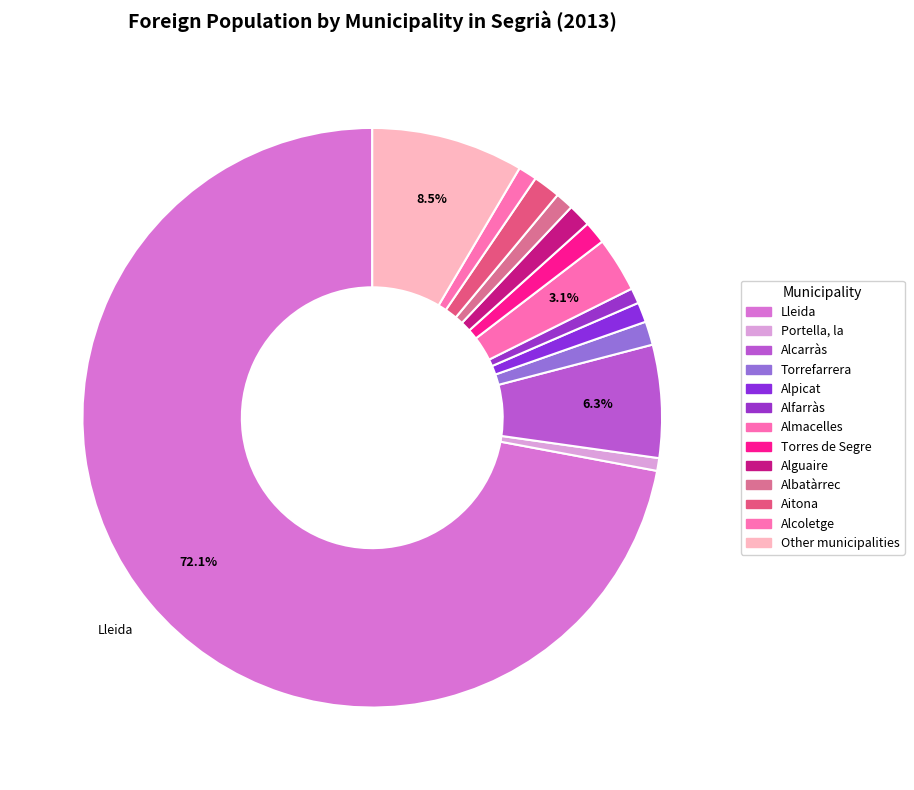

Is there any slice that represents more than half of the pie?

Yes